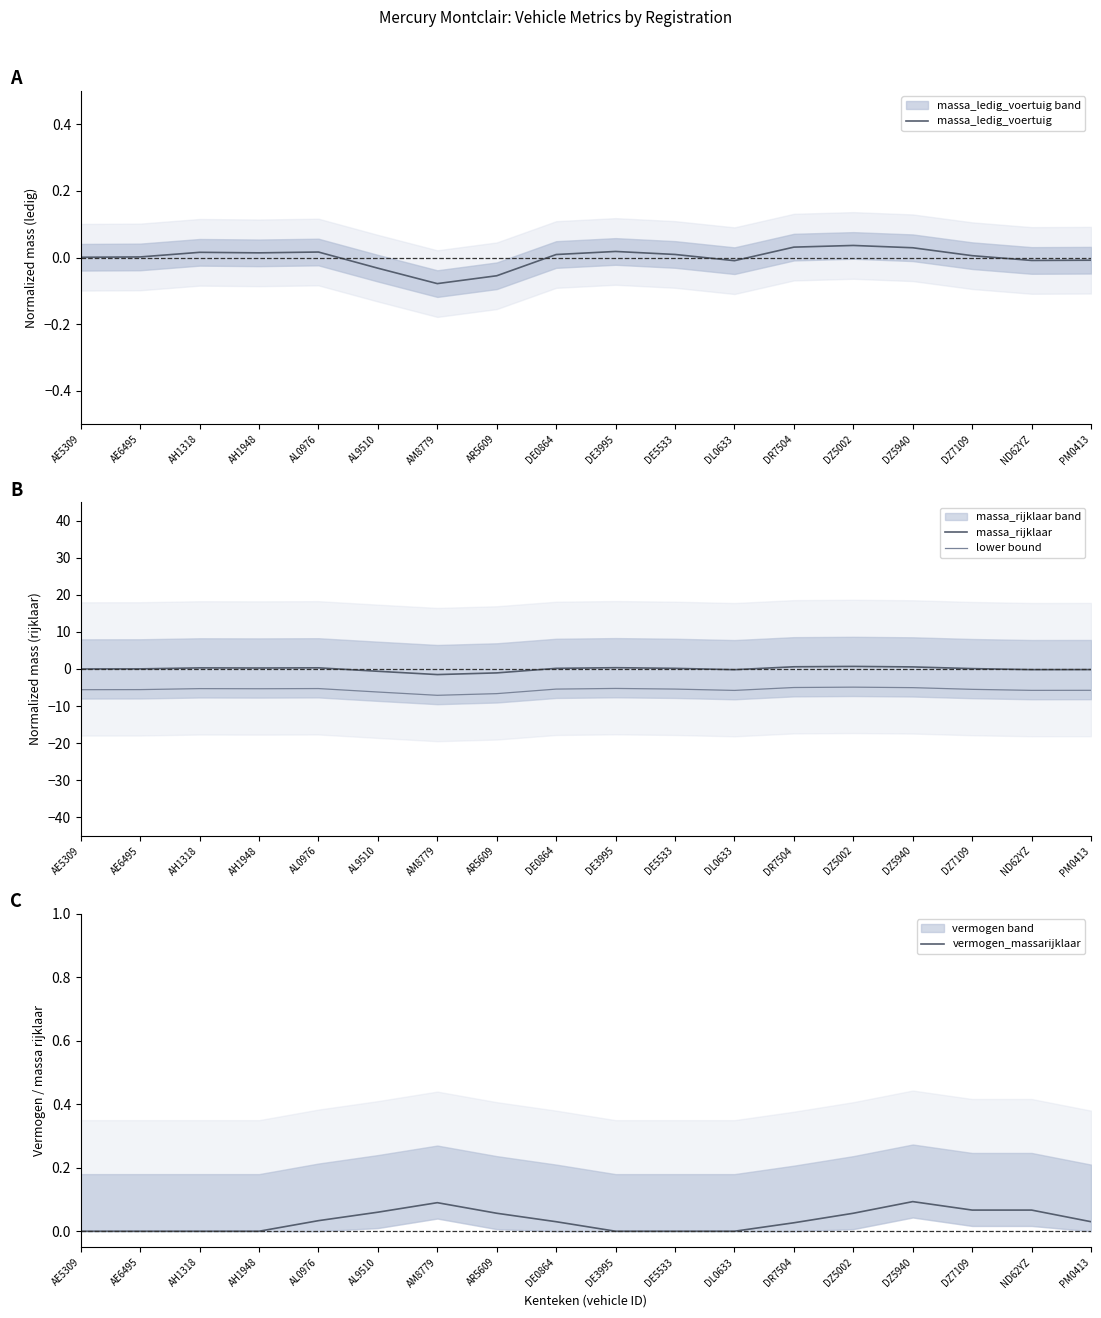

Does the chart have visible grid lines?

No